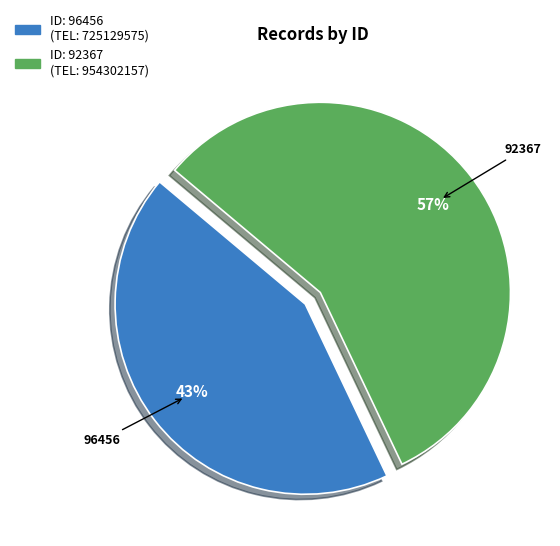

What is the largest slice in the pie chart?

92367